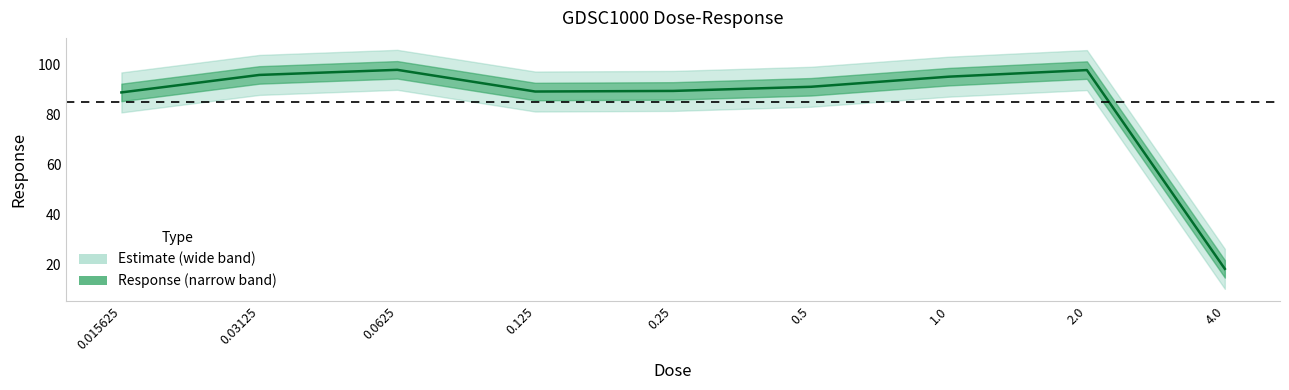

Reading left to right, what are all the values shown in this chart?

89.0	96.0	98.0	89.3	89.6	91.2	95.3	97.9	18.4